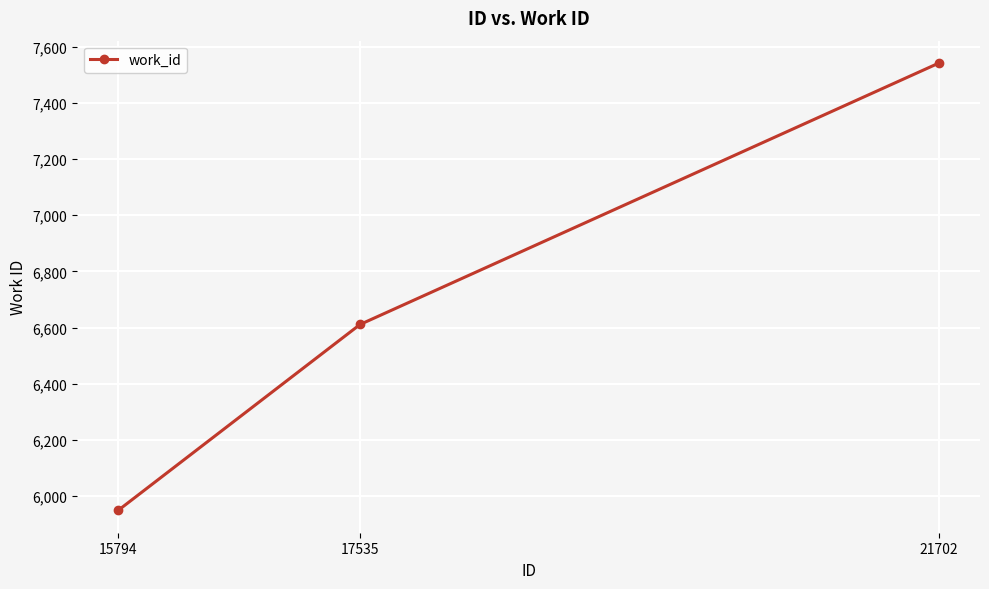

How many values are below 6611?

1